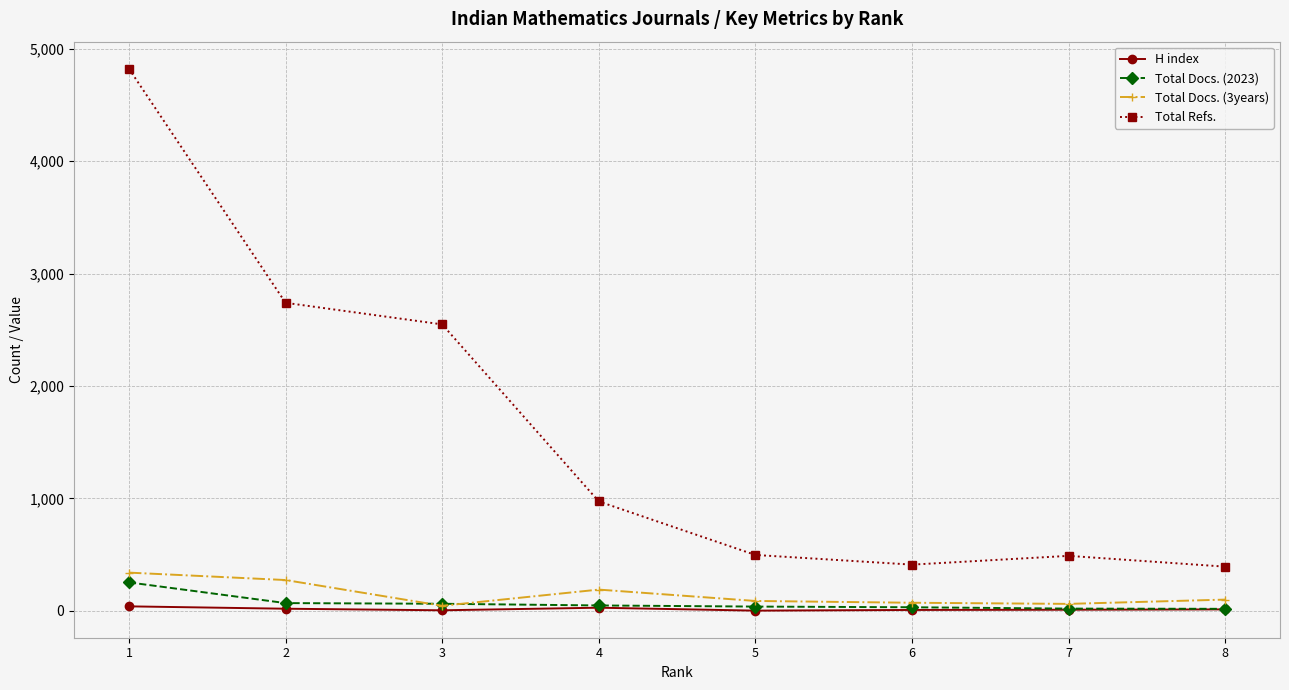

Which category has the highest value in the Total Refs. series?

1